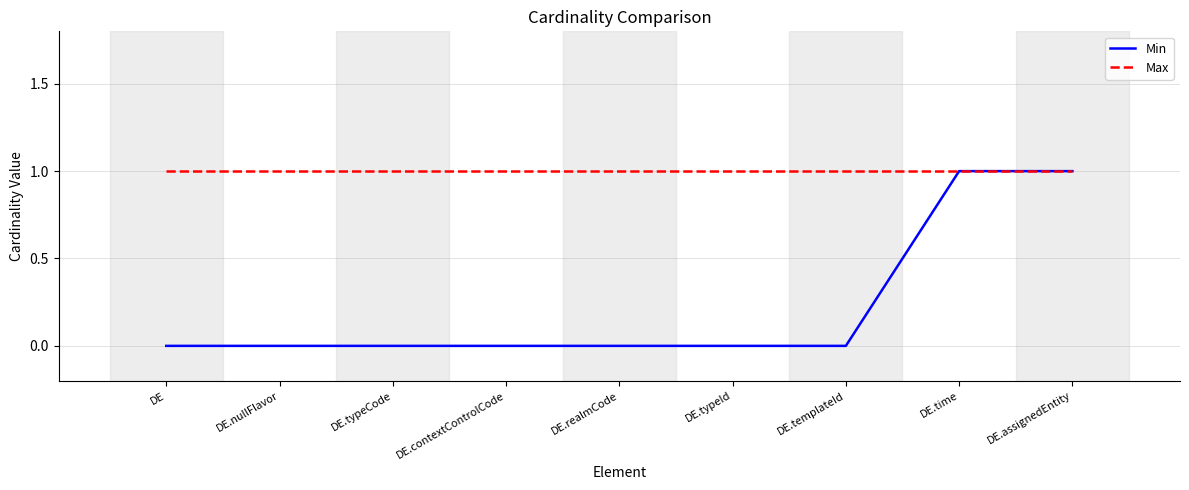

Reading left to right, list all the values displayed in this chart.

Min: 0	0	0	0	0	0	0	1	1
Max: 1	1	1	1	1	1	1	1	1